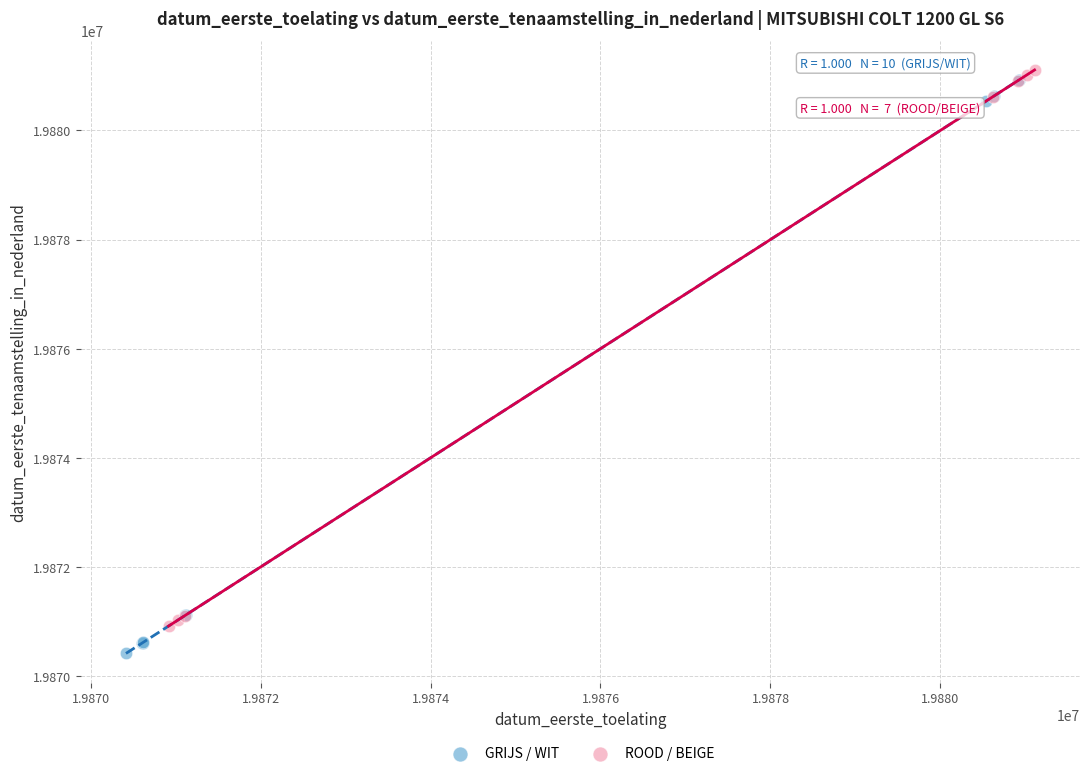

Which series reaches the minimum Y coordinate?

GRIJS / WIT